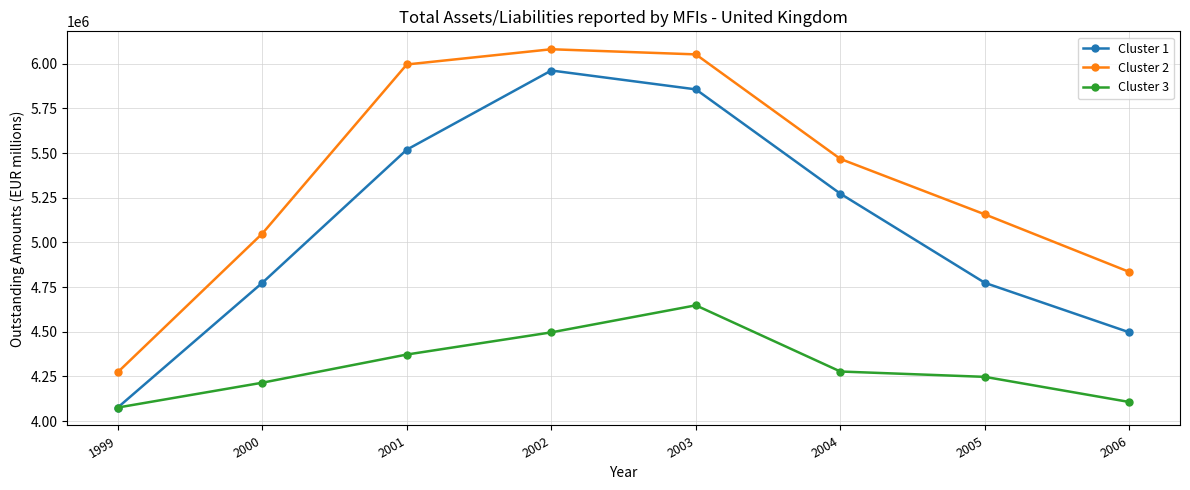

Which series has the largest total across all categories?

Cluster 2